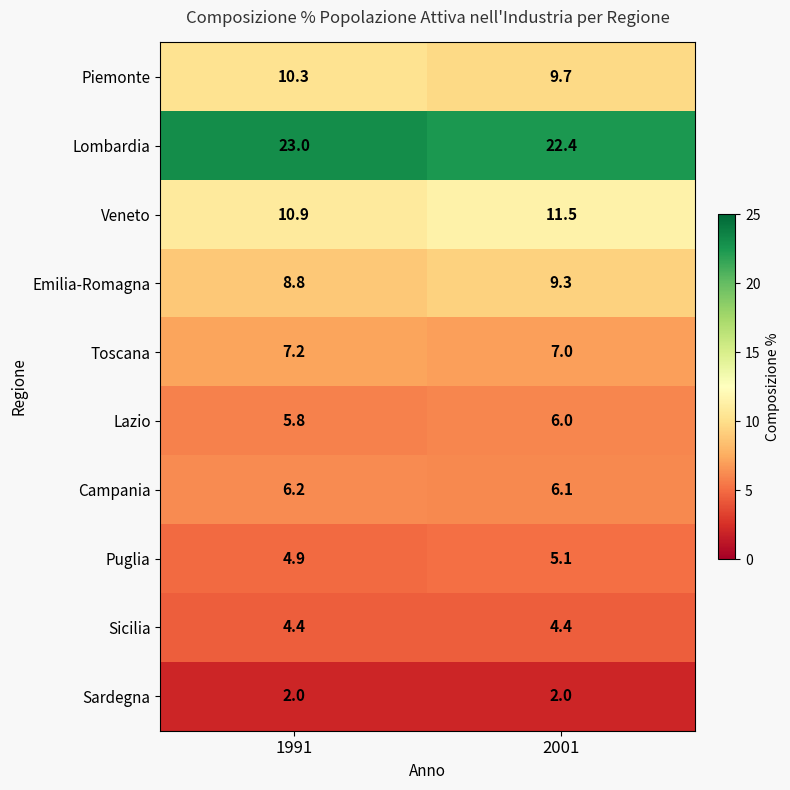

At which label is Emilia-Romagna closest to 9?

1991